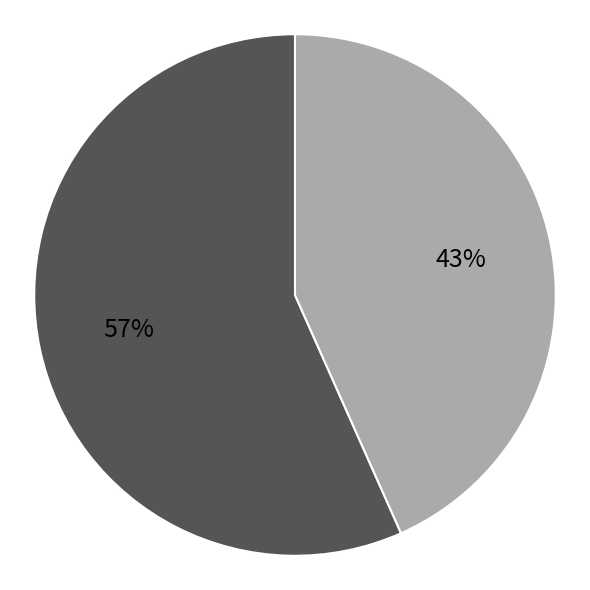

Is there any slice that represents more than half of the pie?

Yes